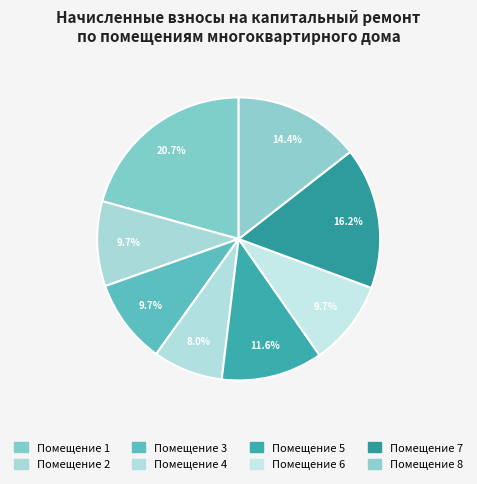

Count the number of slices in the pie.

8